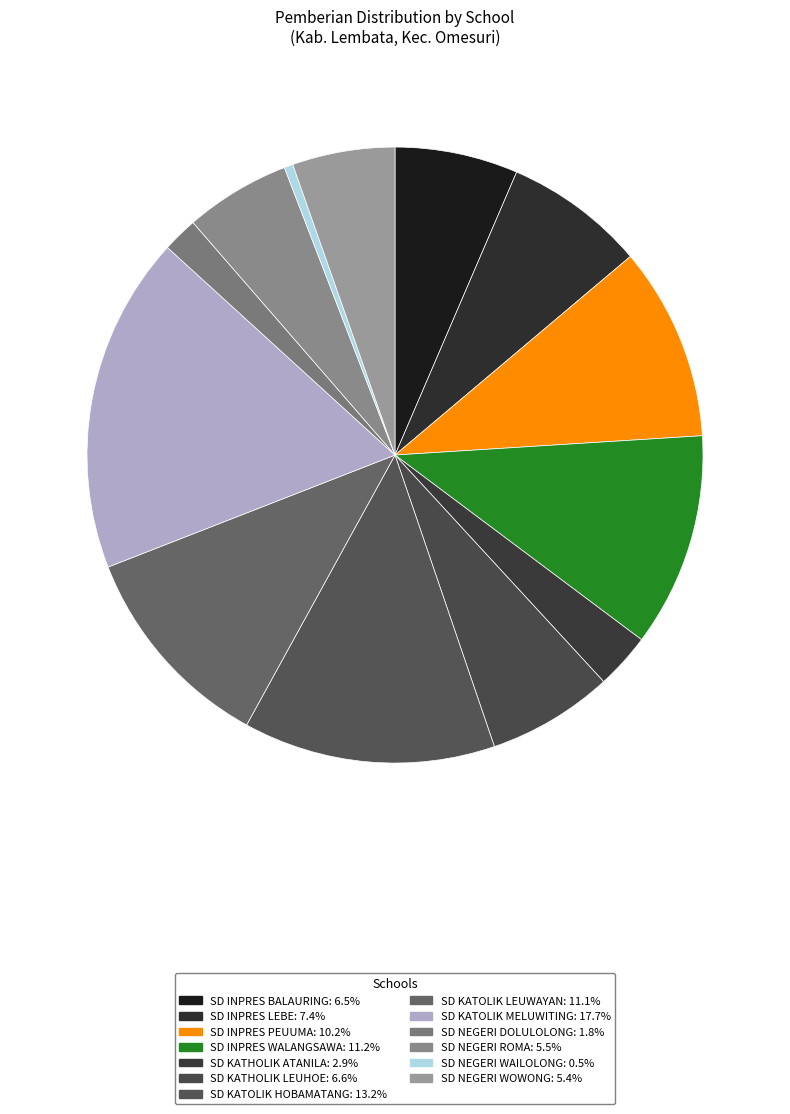

Rank the categories by value from highest to lowest.

SD KATOLIK MELUWITING, SD KATOLIK HOBAMATANG, SD INPRES WALANGSAWA, SD KATOLIK LEUWAYAN, SD INPRES PEUUMA, SD INPRES LEBE, SD KATHOLIK LEUHOE, SD INPRES BALAURING, SD NEGERI ROMA, SD NEGERI WOWONG, SD KATHOLIK ATANILA, SD NEGERI DOLULOLONG, SD NEGERI WAILOLONG